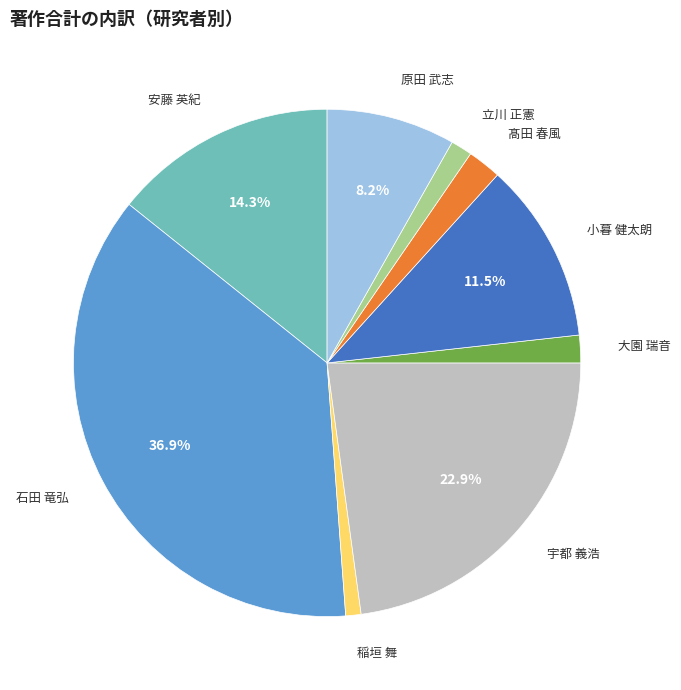

Combined, do 安藤 英紀 and 大園 瑞音 account for over 50%?

No